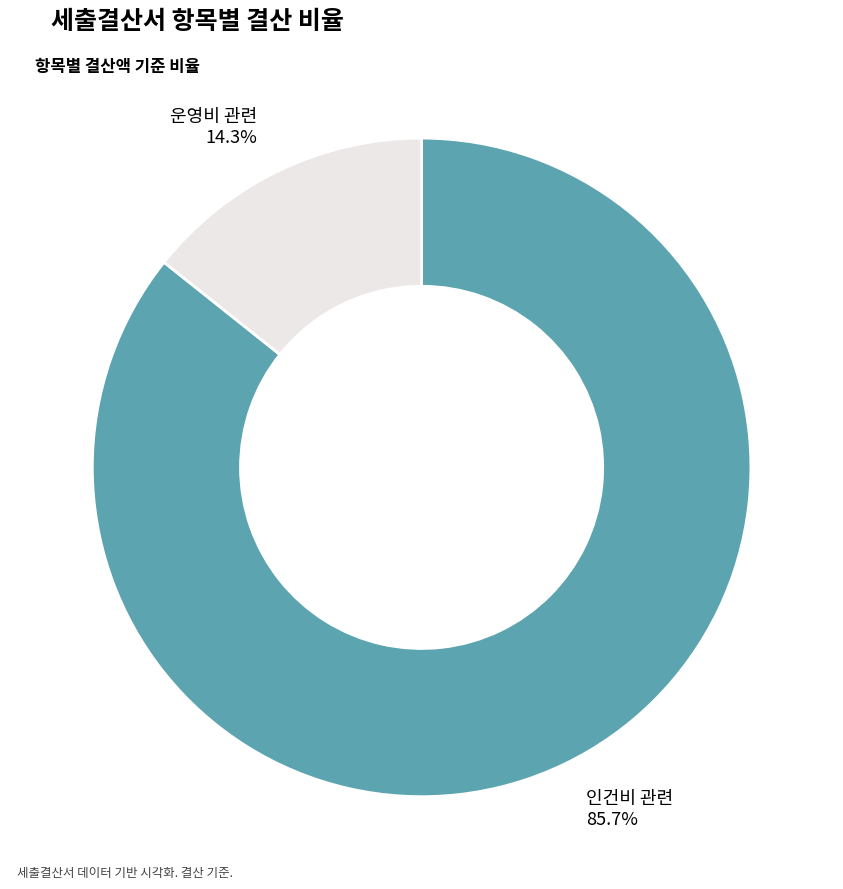

Count the number of slices in the pie.

2